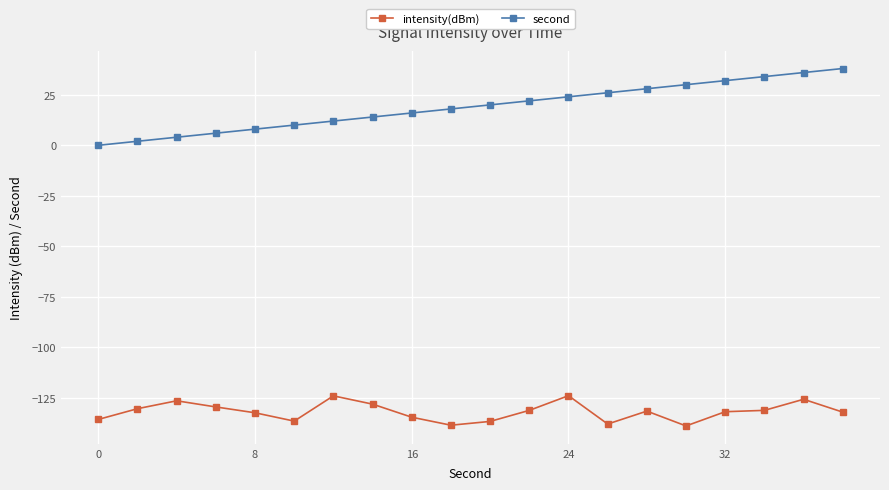

List the series in order of their peak value, highest first.

second, intensity(dBm)